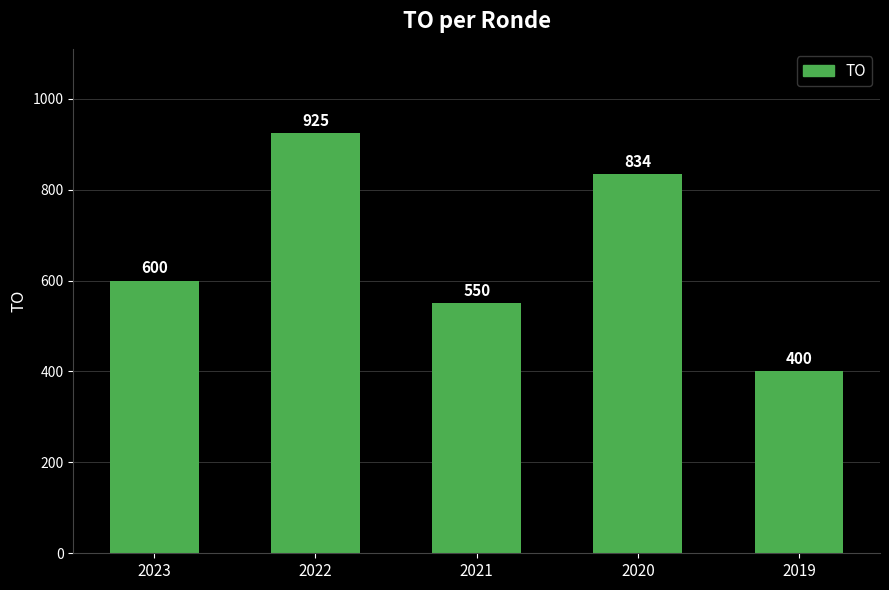

How many categories are shown in the chart?

5